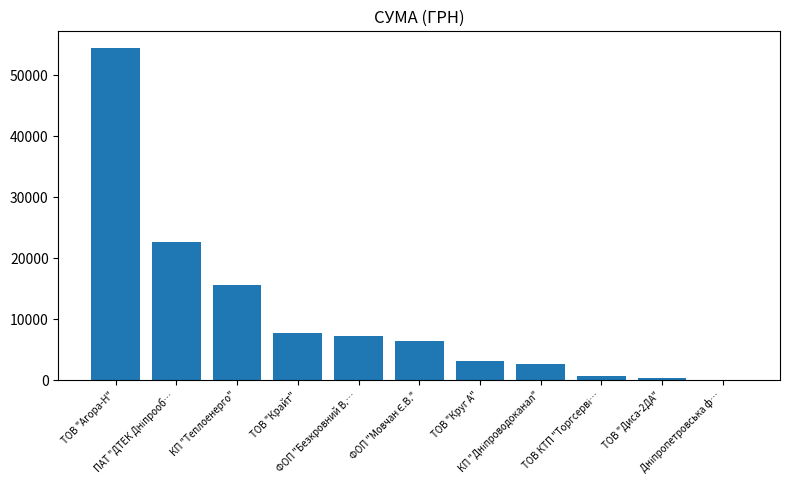

Reading left to right, transcribe all the data shown in this chart.

54485.6	22733.0	15570.0	7757.3	7274.4	6510.9	3213.0	2712.0	715.5	450.0	148.0